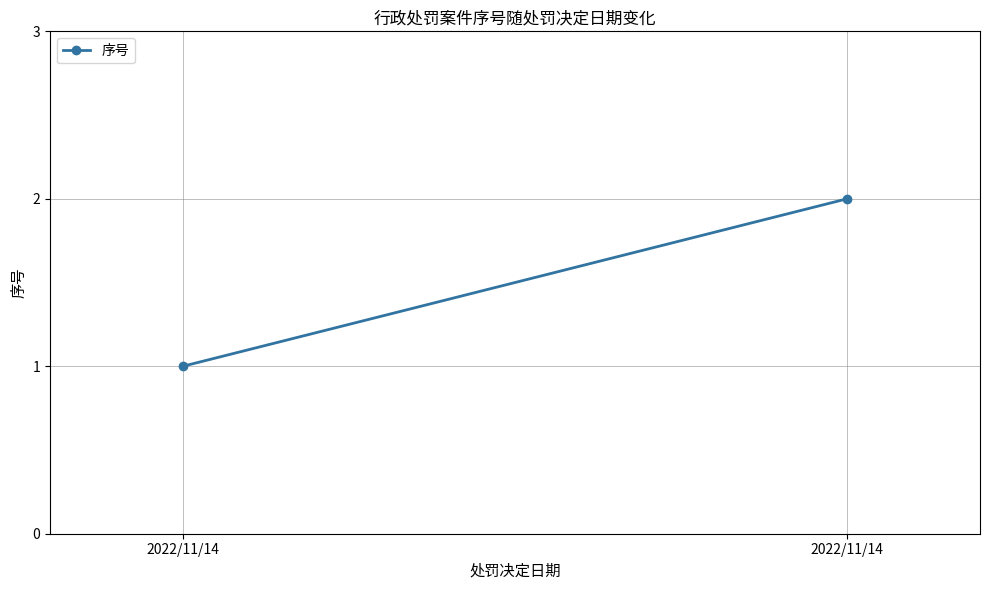

What is the smallest value displayed?

1